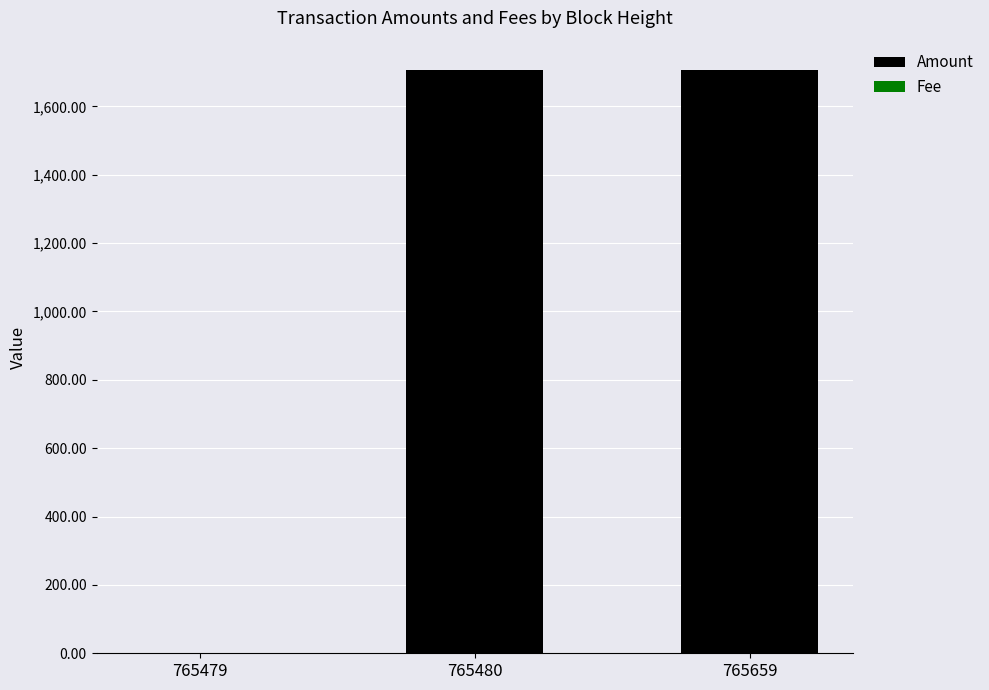

How many values in the Amount series exceed 1705?

2